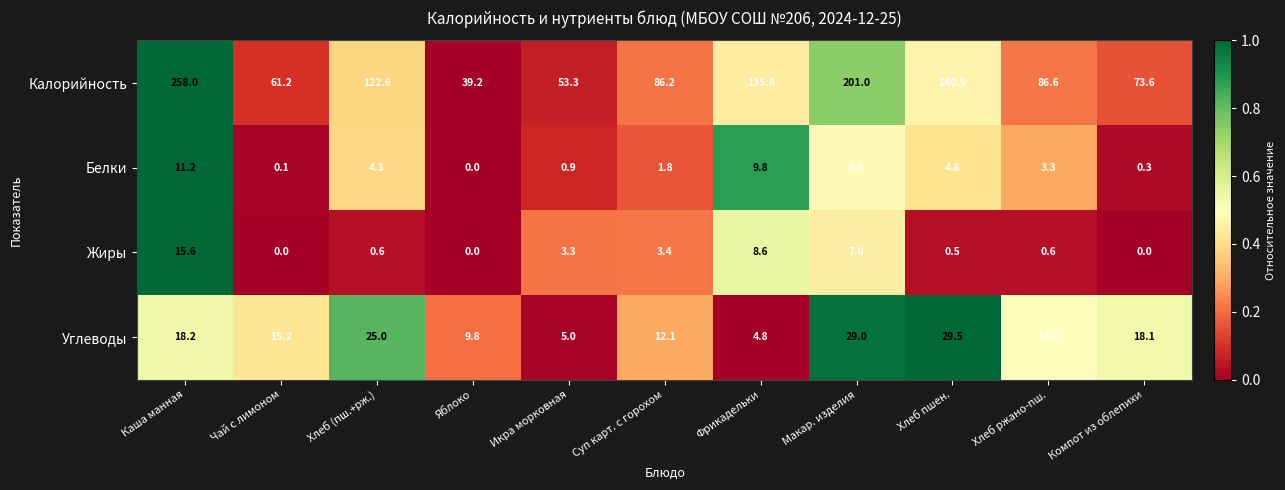

Is the value of Белки at Хлеб пшен. greater than the value of Калорийность at Хлеб ржано-пш.?

No